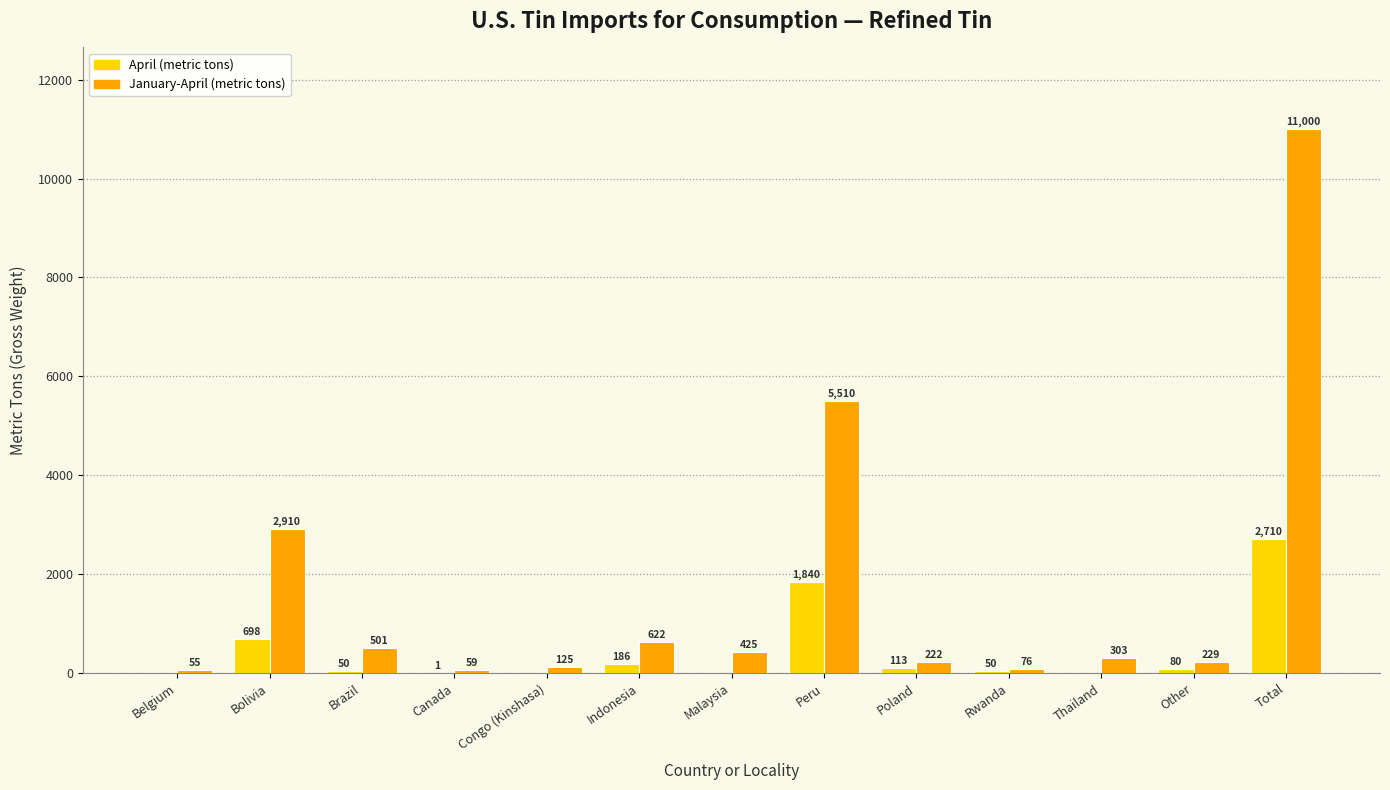

Reading left to right, list all the values displayed in this chart.

April (metric tons): Belgium=0	Bolivia=698	Brazil=50	Canada=1	Congo (Kinshasa)=0	Indonesia=186	Malaysia=0	Peru=1840	Poland=113	Rwanda=50	Thailand=0	Other=80	Total=2710
January-April (metric tons): Belgium=55	Bolivia=2910	Brazil=501	Canada=59	Congo (Kinshasa)=125	Indonesia=622	Malaysia=425	Peru=5510	Poland=222	Rwanda=76	Thailand=303	Other=229	Total=11000